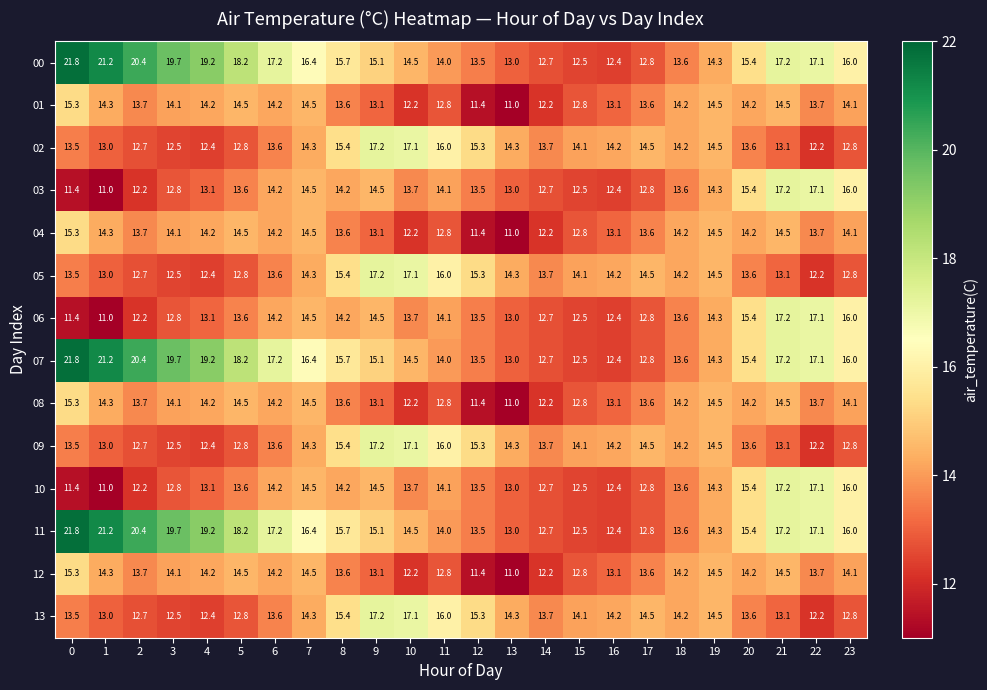

What is the sum of all 04 values?

325.8